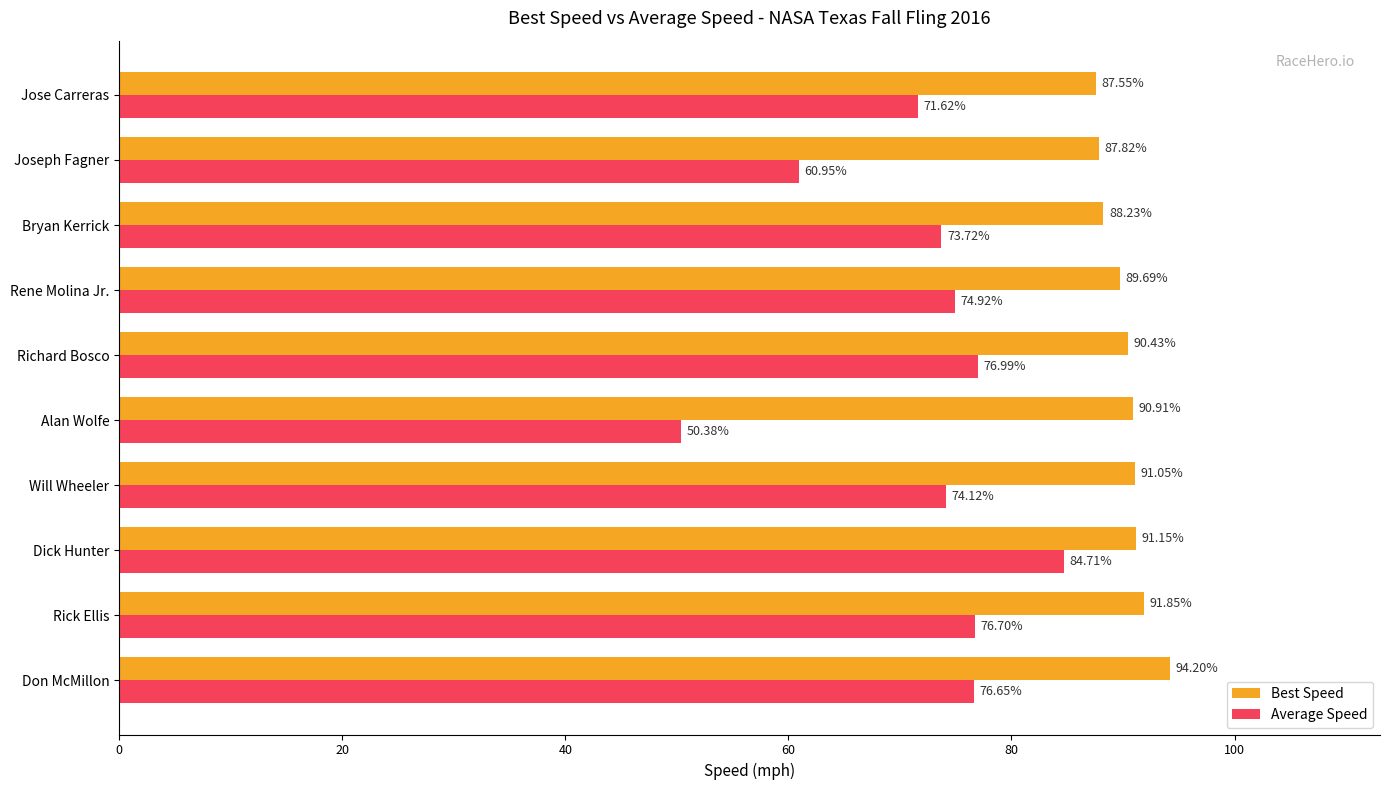

Which series has the widest spread of values?

Average Speed